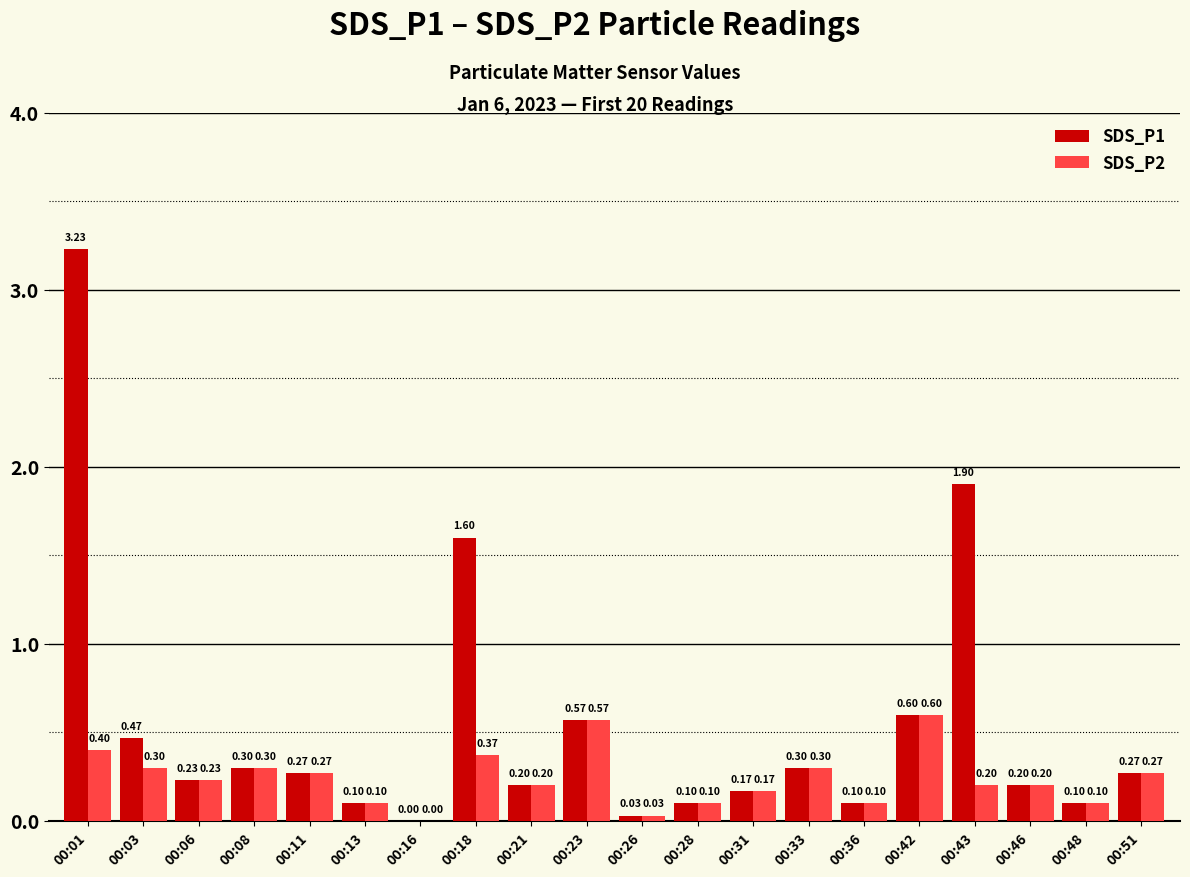

At which label is SDS_P2 closest to 0?

00:16